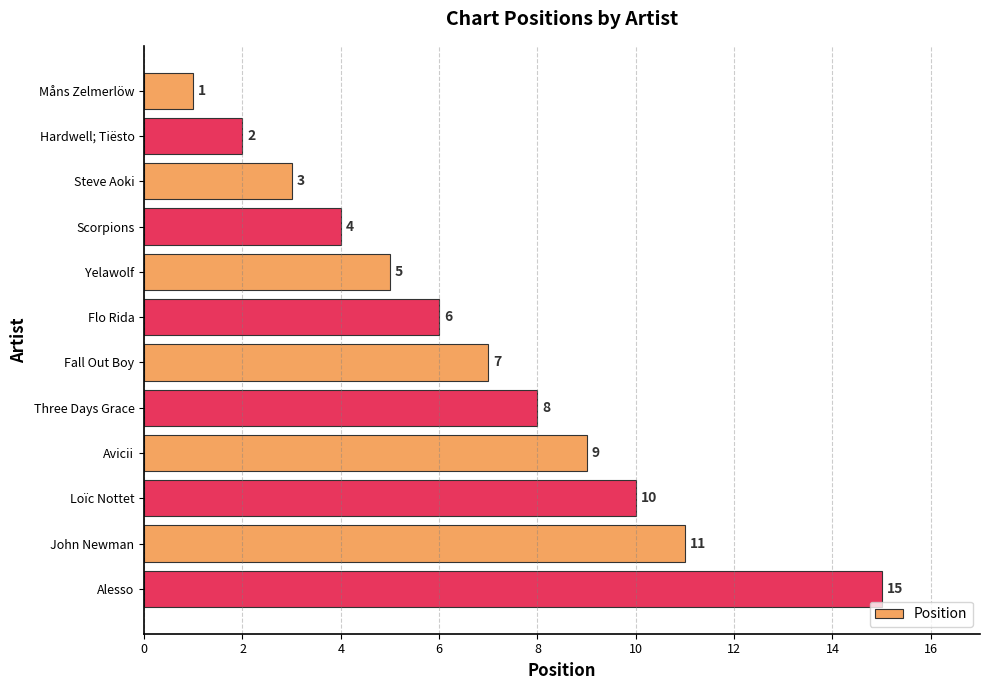

List the labels in order of value, smallest first.

Måns Zelmerlöw, Hardwell; Tiësto, Steve Aoki, Scorpions, Yelawolf, Flo Rida, Fall Out Boy, Three Days Grace, Avicii, Loïc Nottet, John Newman, Alesso